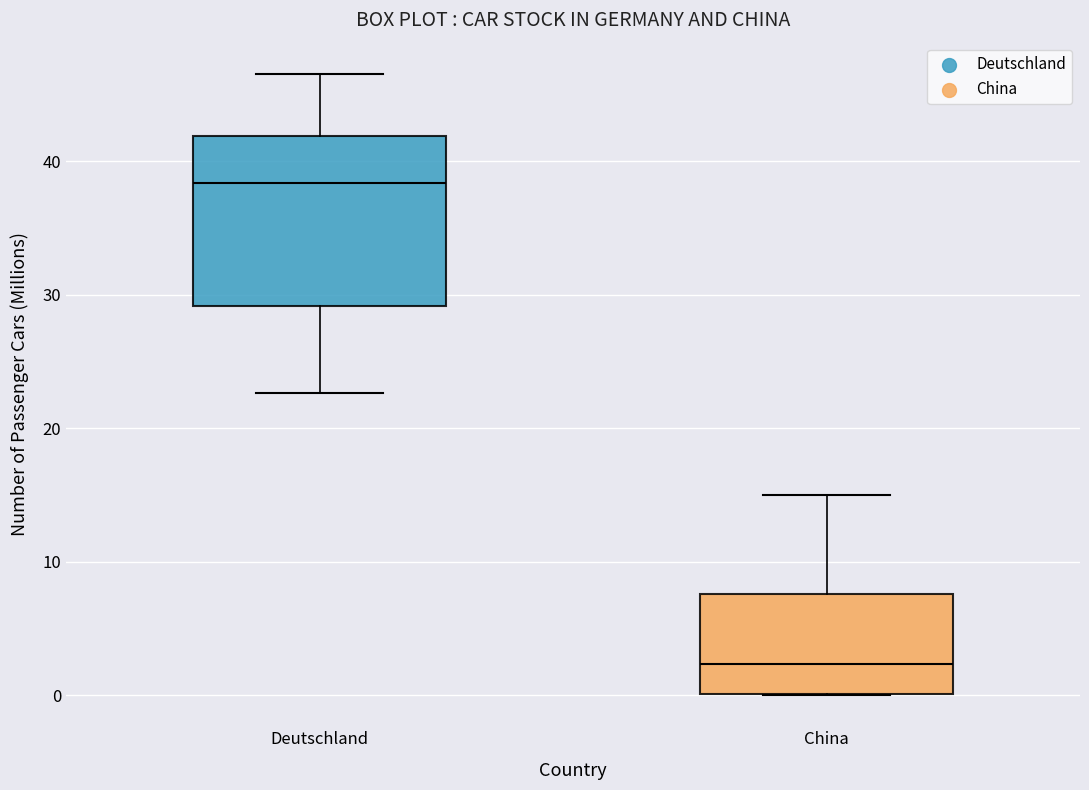

Which box has the lowest median line?

China